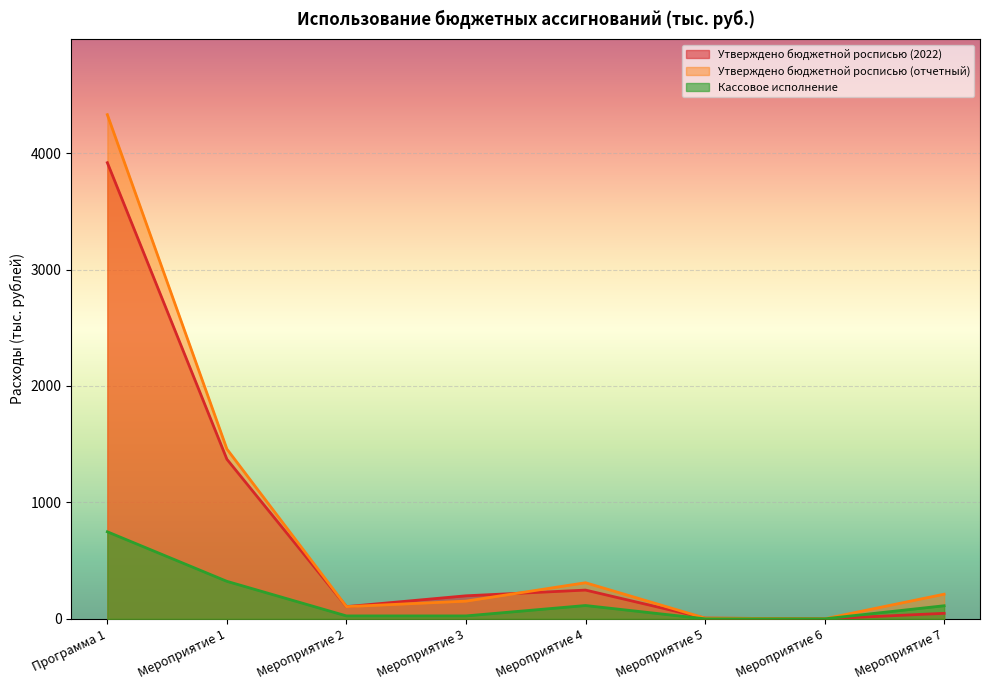

What is the difference between the second highest and second lowest values in the Кассовое исполнение series?

322.1